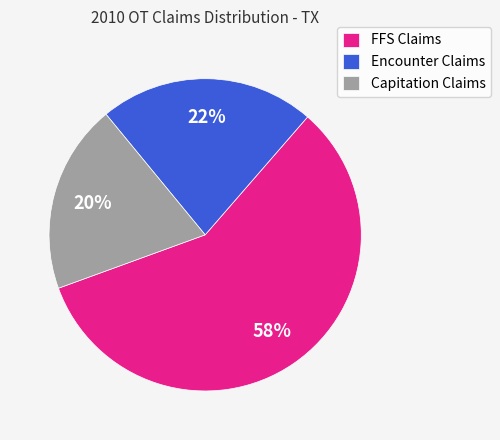

Count the number of slices in the pie.

3